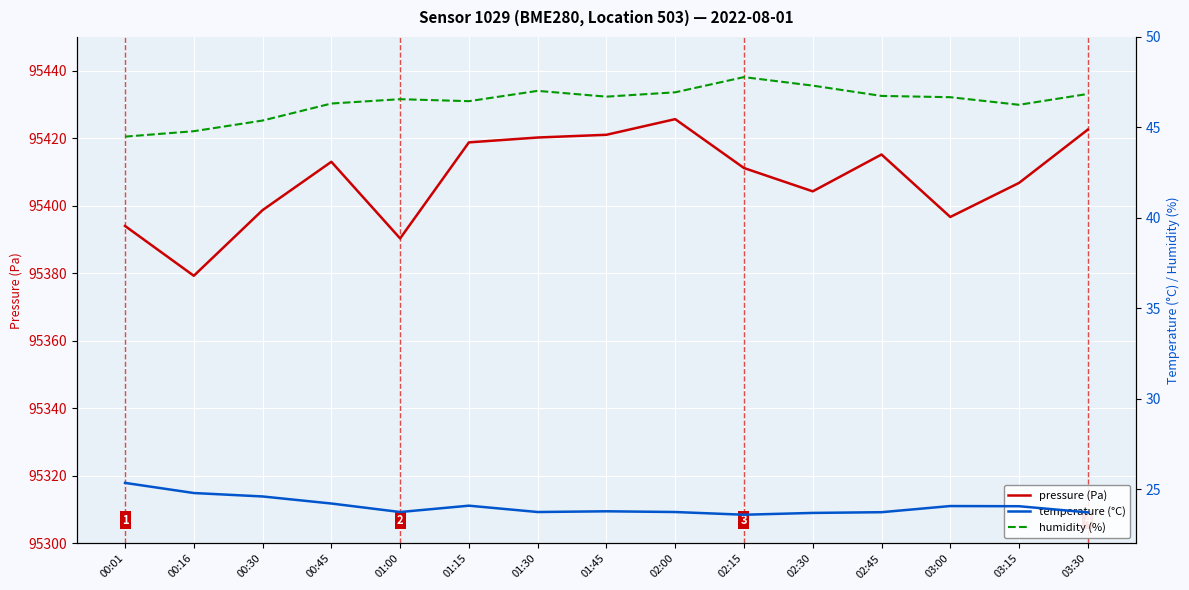

Reading left to right, what are all the values shown in this chart?

pressure (Pa): 00:01=95394.0	00:16=95379.3	00:30=95398.7	00:45=95413.0	01:00=95390.3	01:15=95418.8	01:30=95420.2	01:45=95421.0	02:00=95425.7	02:15=95411.2	02:30=95404.3	02:45=95415.2	03:00=95396.7	03:15=95406.8	03:30=95422.6
temperature (°C): 00:01=25.4	00:16=24.8	00:30=24.6	00:45=24.2	01:00=23.7	01:15=24.1	01:30=23.7	01:45=23.8	02:00=23.7	02:15=23.6	02:30=23.7	02:45=23.7	03:00=24.1	03:15=24.1	03:30=23.7
humidity (%): 00:01=44.5	00:16=44.8	00:30=45.4	00:45=46.3	01:00=46.6	01:15=46.5	01:30=47.0	01:45=46.7	02:00=46.9	02:15=47.8	02:30=47.3	02:45=46.7	03:00=46.7	03:15=46.2	03:30=46.9